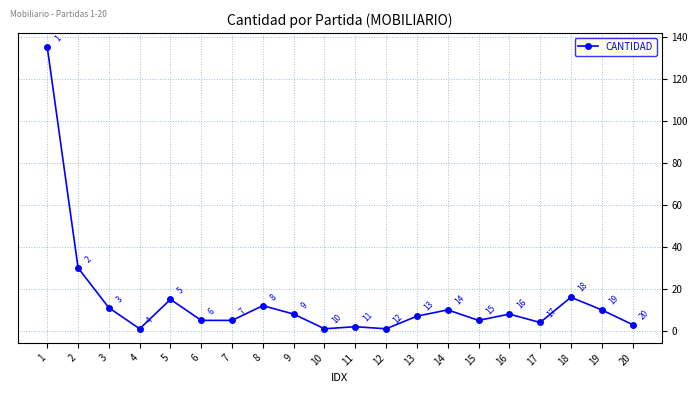

Count the number of categories in the chart.

20